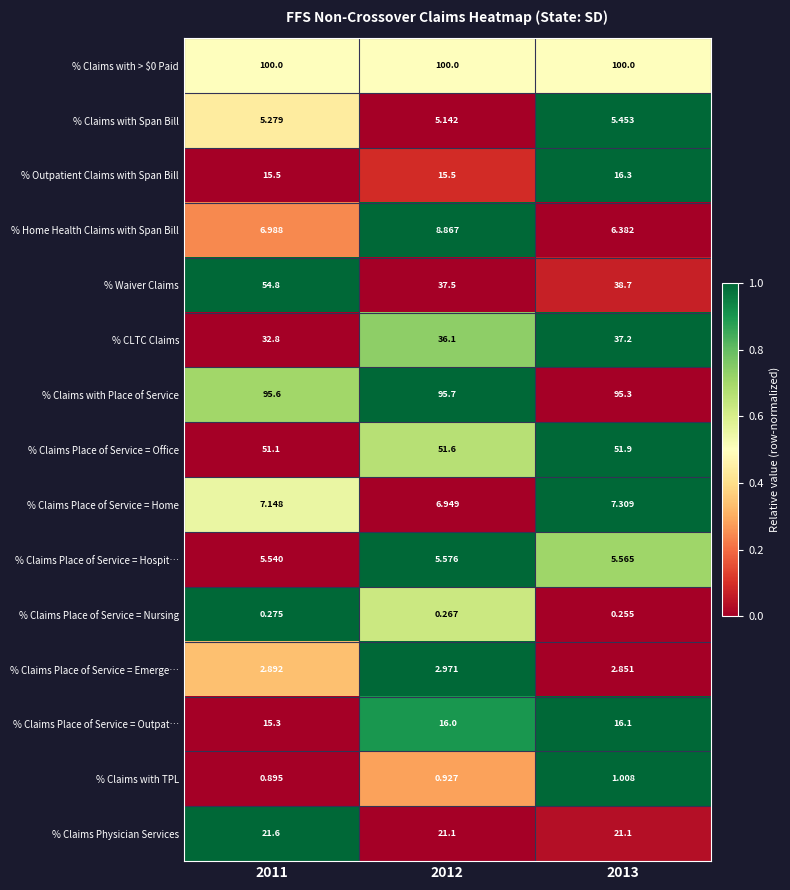

Is the value of % Claims with TPL at 2012 greater than the value of % Outpatient Claims with Span Bill at 2013?

No